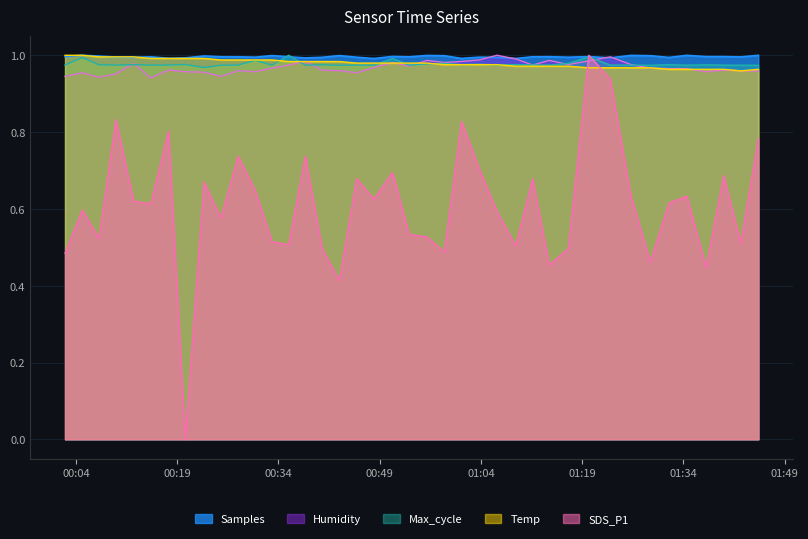

The Humidity series shows 1.4 at 2022/08/06 01:03:47. True or false?

False